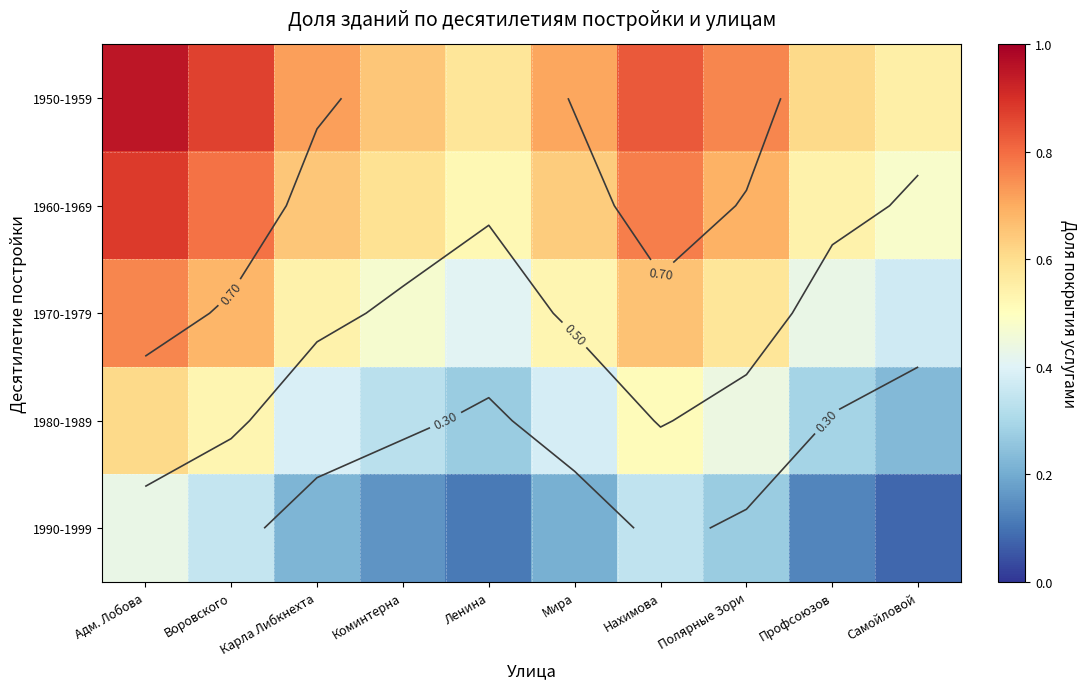

Which series has the largest range (max minus min)?

1960-1969